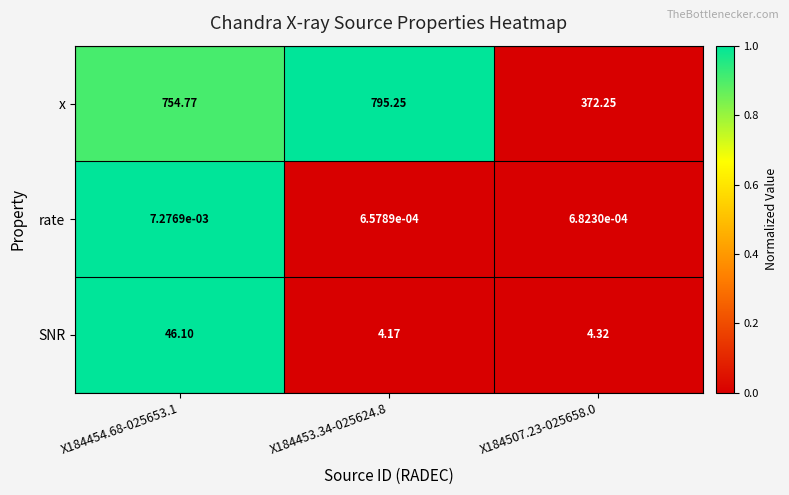

Between X184454.68-025653.1 and X184507.23-025658.0, which series saw the biggest shift?

x